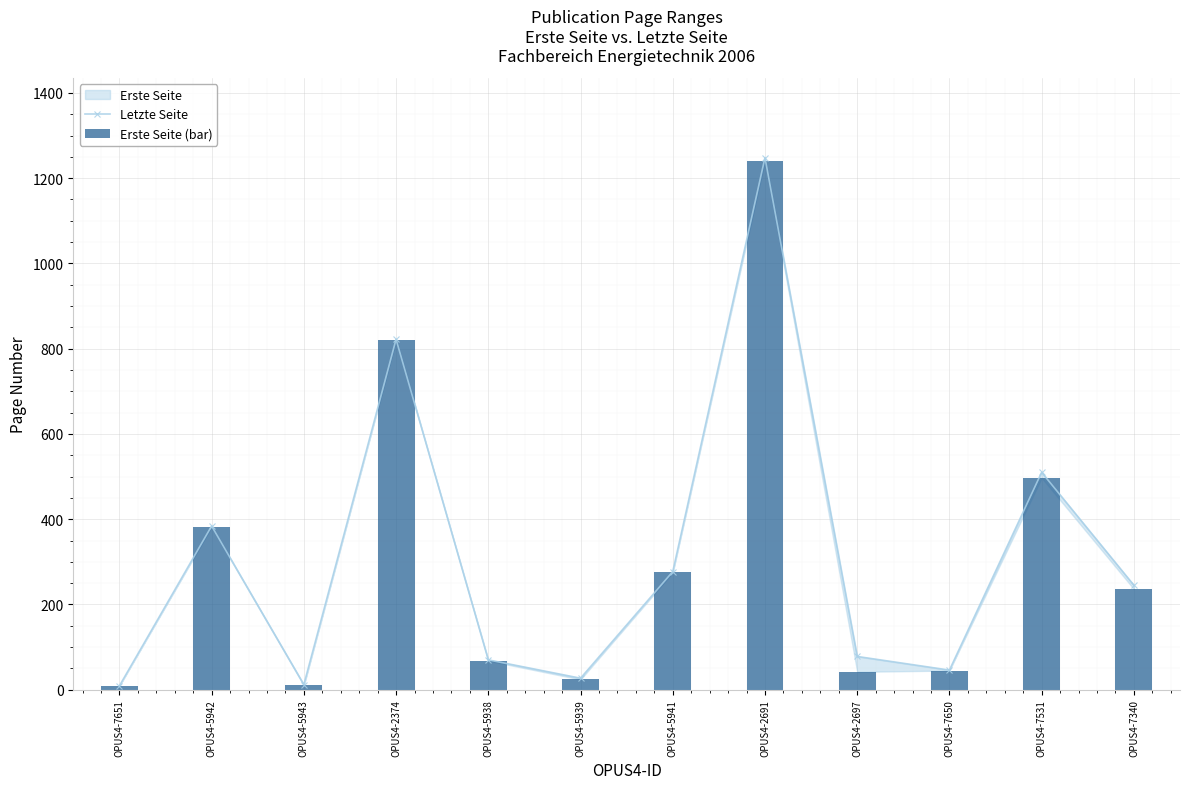

What is the value of the Erste Seite (bar) bar at the 8th from the left?

1241